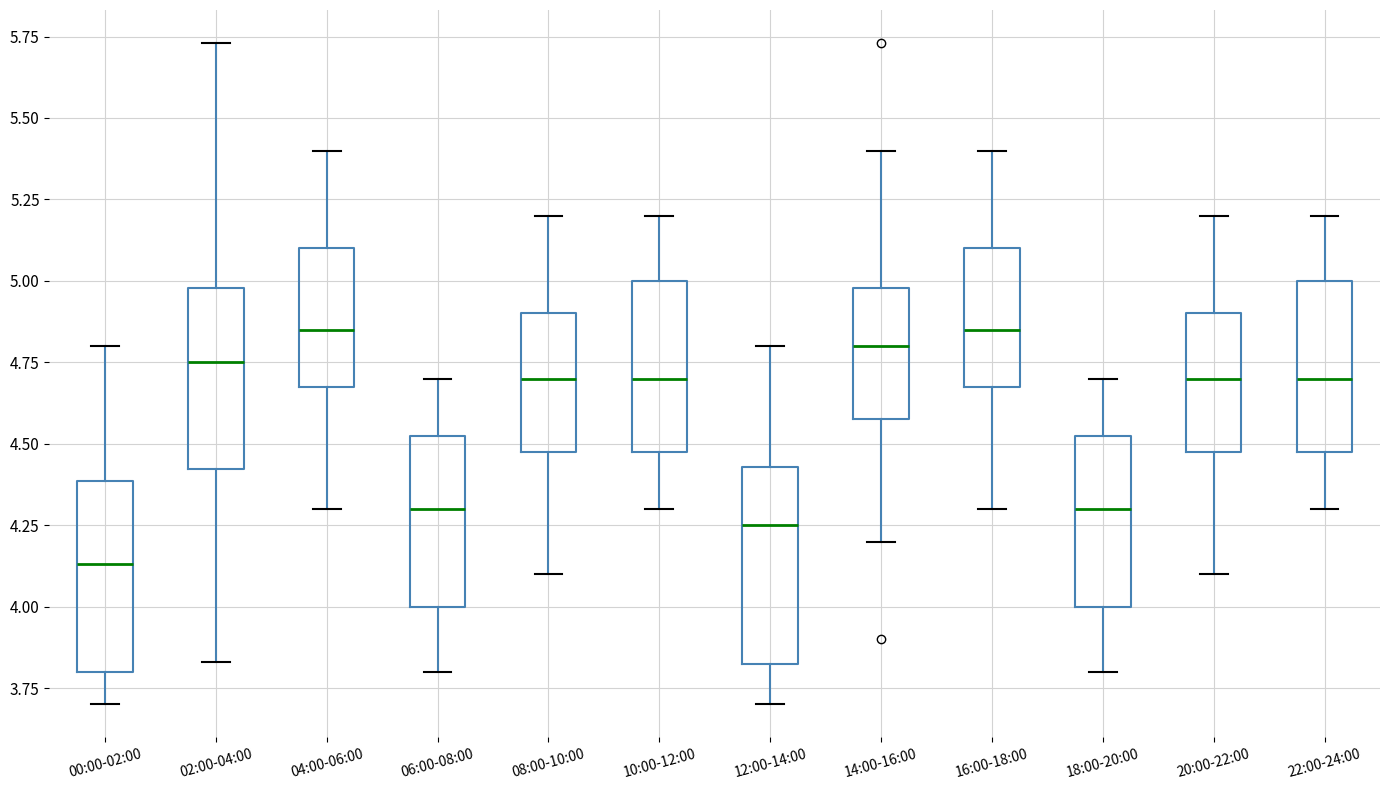

Where does the lower whisker of the box for 14:00-16:00 end on the y-axis? The values are not printed on the chart, so give them approximately, as read against the axis.

4.20